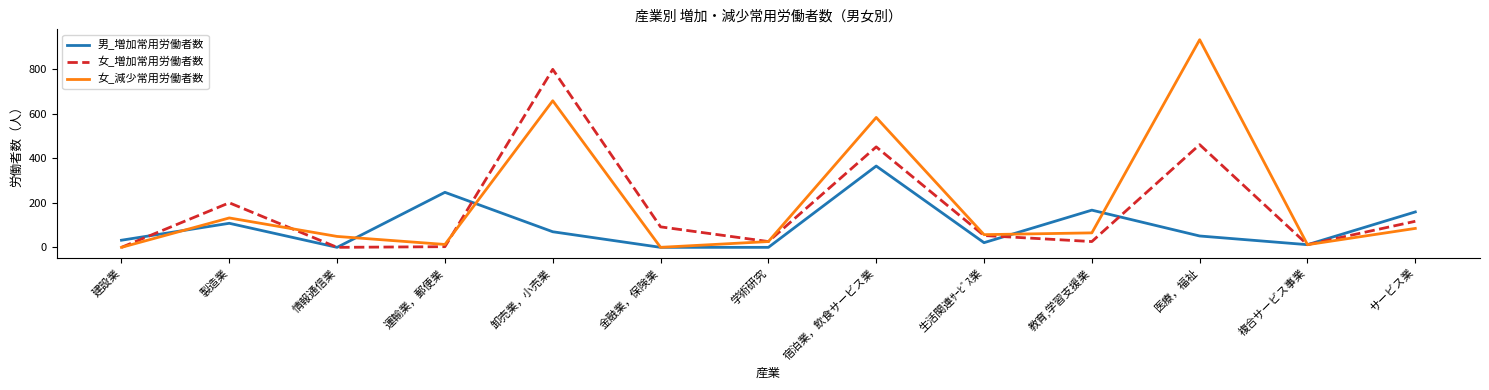

At which category does 女_減少常用労働者数 reach its first local peak?

製造業